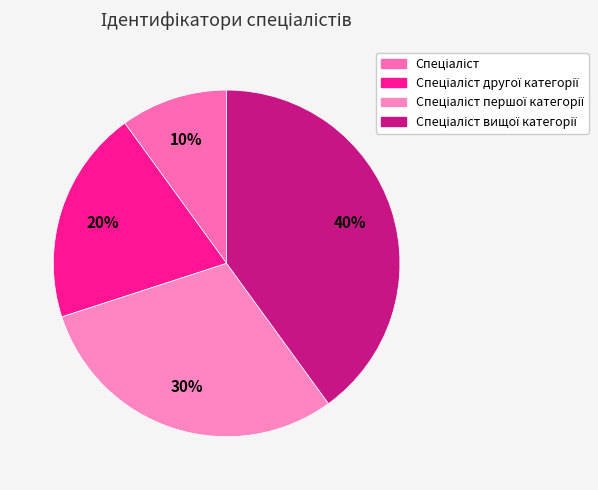

How many segments does this pie chart have?

4